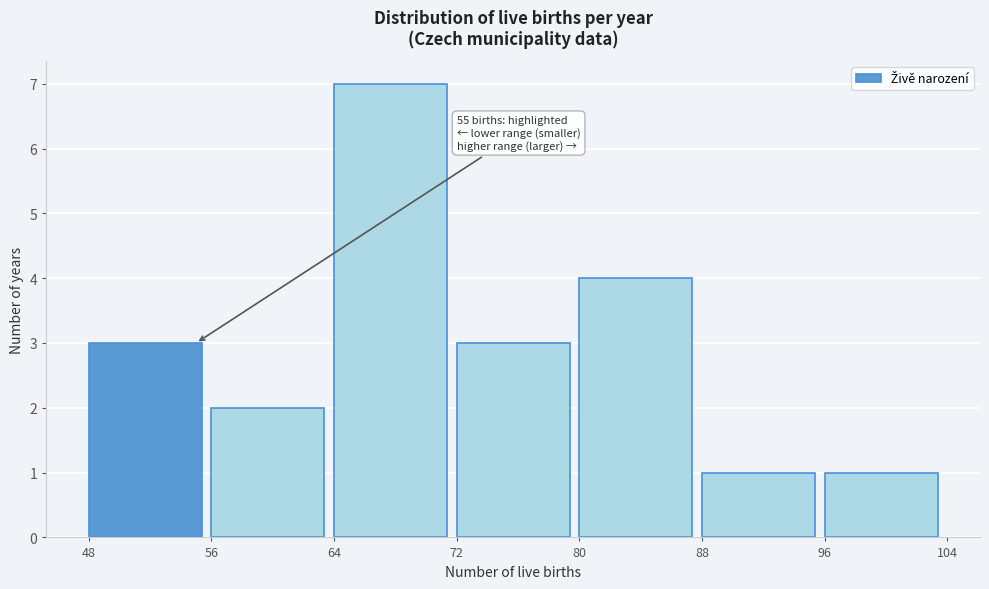

Over which range of the x-axis is the bar tallest?

64 to 72